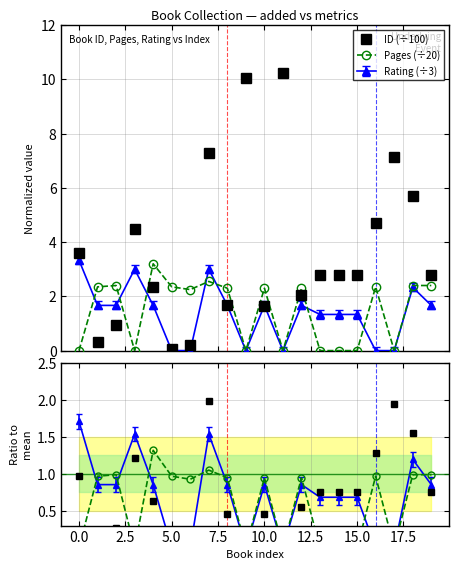

True or false: ID ratio and ID (÷100) cross at least once.

False